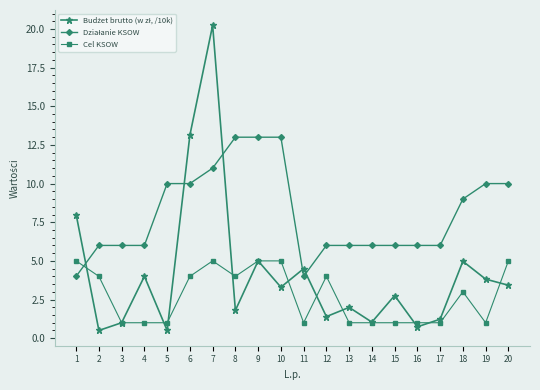

What is the spread (max minus min) of values at 2?

5.5